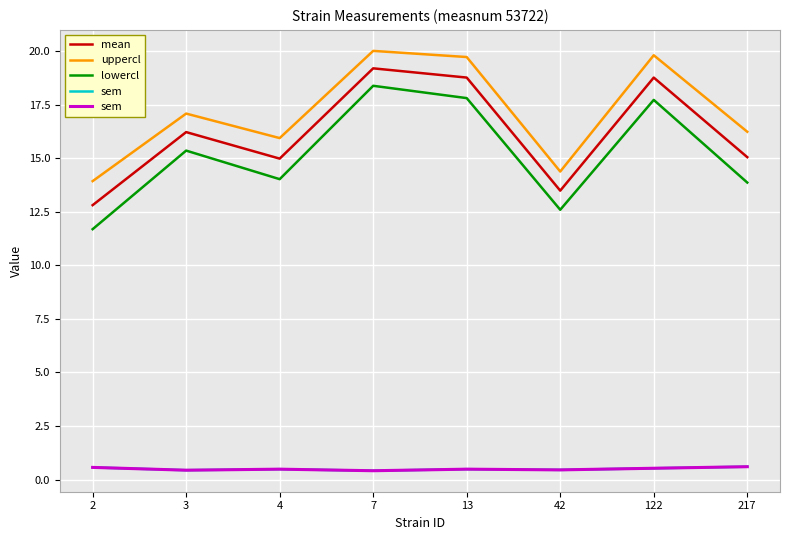

Reading left to right, extract all data points from this chart.

mean: 2=12.8	3=16.2	4=15.0	7=19.2	13=18.8	42=13.5	122=18.8	217=15.0
uppercl: 2=13.9	3=17.1	4=15.9	7=20.0	13=19.7	42=14.4	122=19.8	217=16.2
lowercl: 2=11.7	3=15.4	4=14.0	7=18.4	13=17.8	42=12.6	122=17.7	217=13.9
sem: 2=0.6	3=0.4	4=0.5	7=0.4	13=0.5	42=0.5	122=0.5	217=0.6